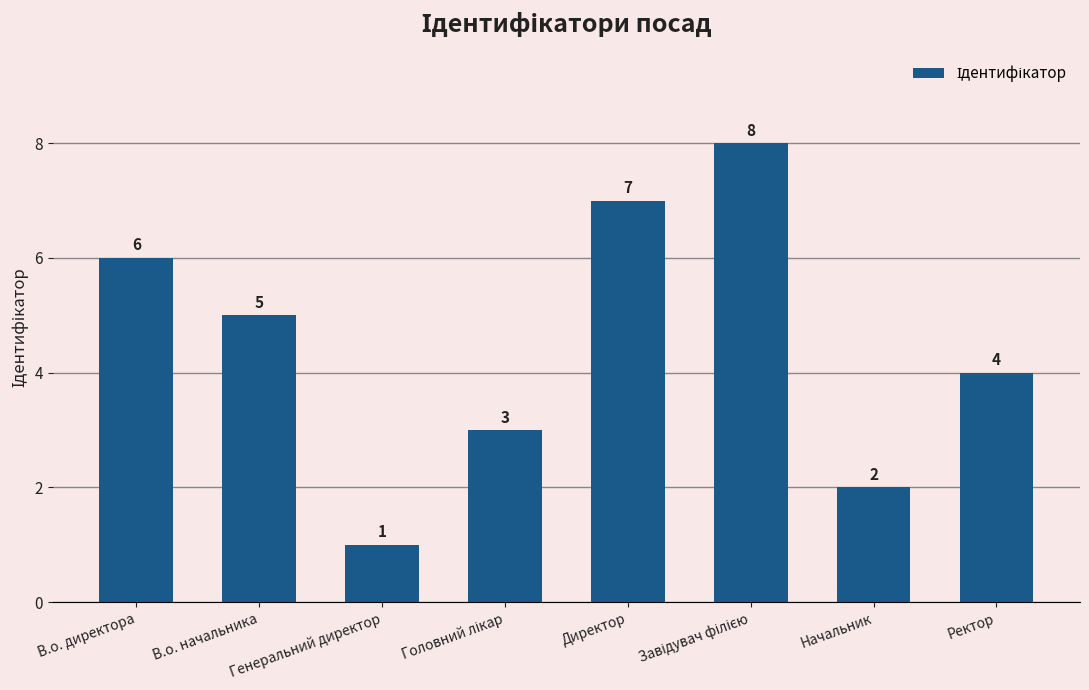

What is the maximum value shown in the chart?

8